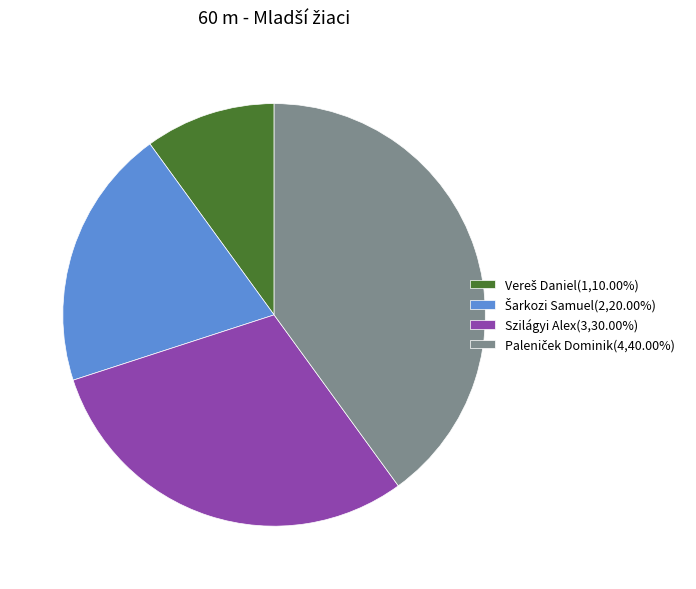

Is there a majority slice in this chart?

No